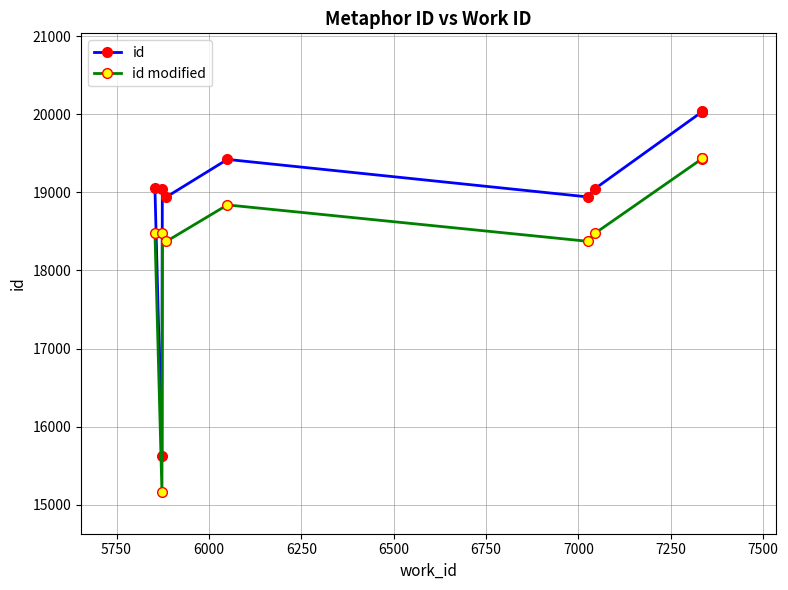

Does the chart have visible grid lines?

Yes